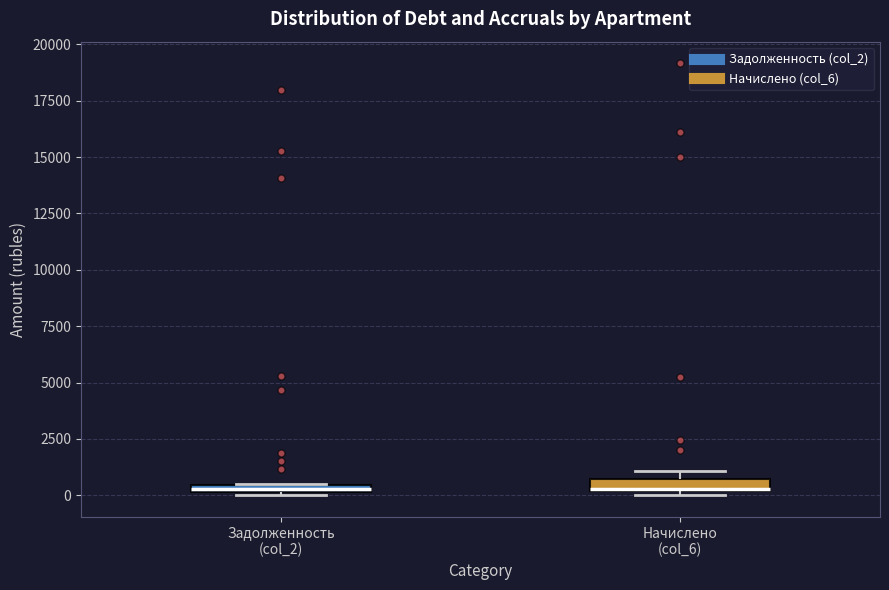

Where is the upper edge of the box for Начислено (col_6) on the y-axis? The values are not printed on the chart, so give them approximately, as read against the axis.

500